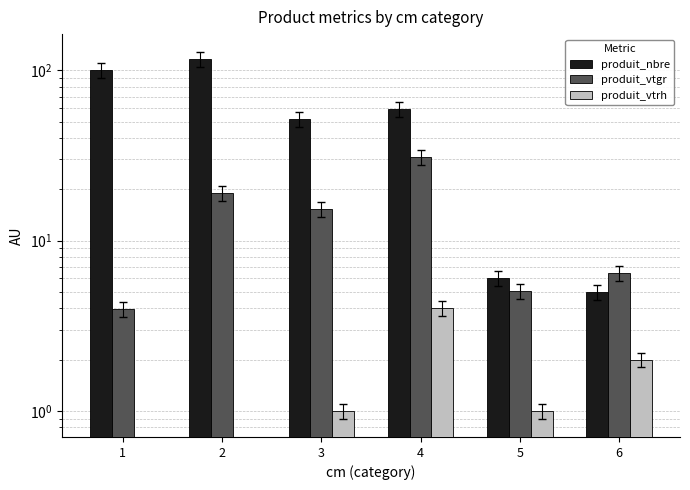

At which label does produit_vtrh reach its peak?

4